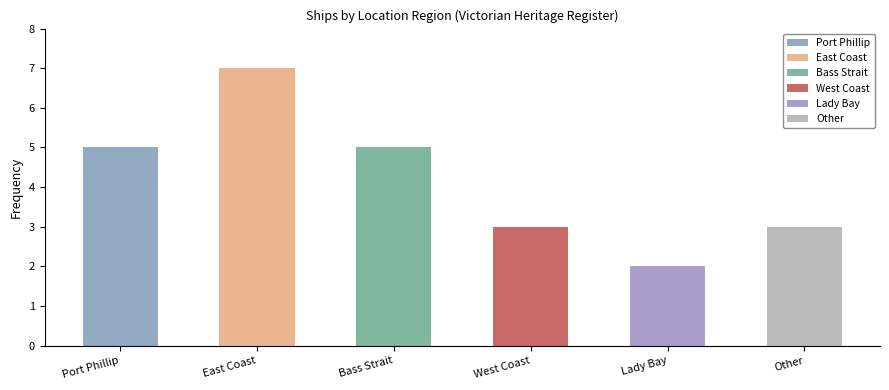

The chart shows a value of 4 at West Coast. True or false?

False